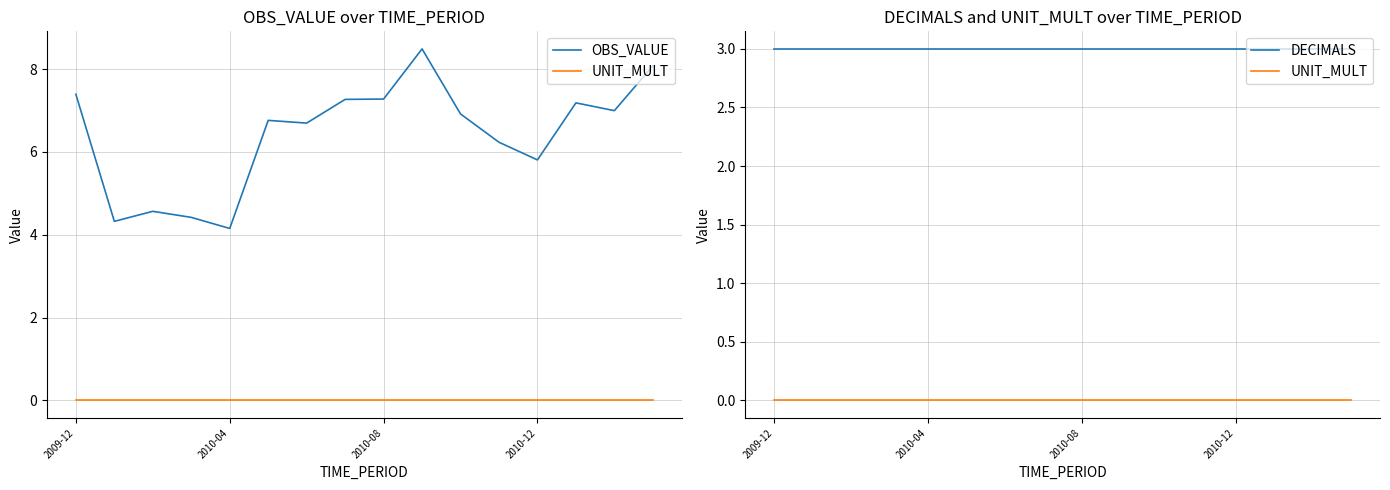

At which label is UNIT_MULT closest to 0?

2009-12